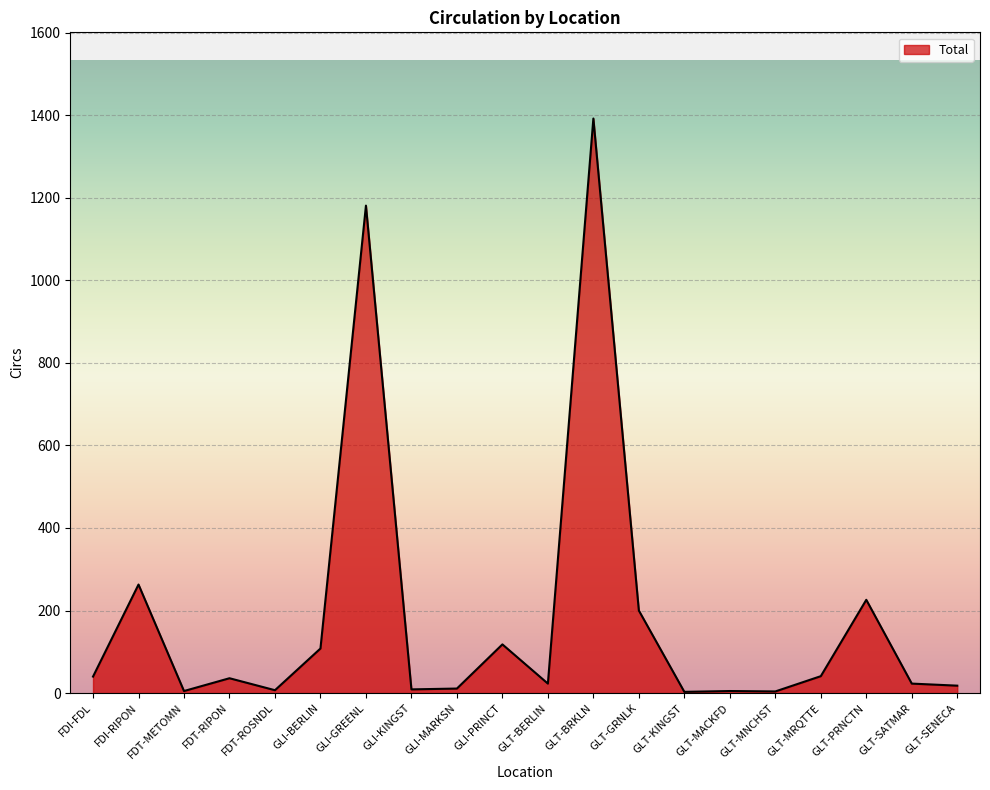

What is the sum of the values at GLT-BRKLN and FDI-RIPON?

1655